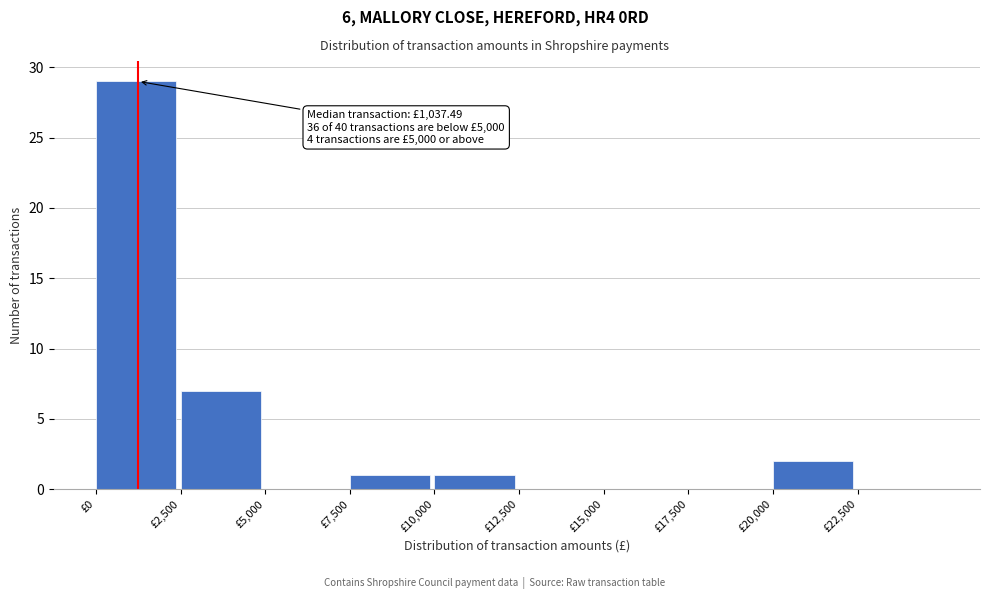

Which range on the x-axis has the tallest bar?

0 to 2500